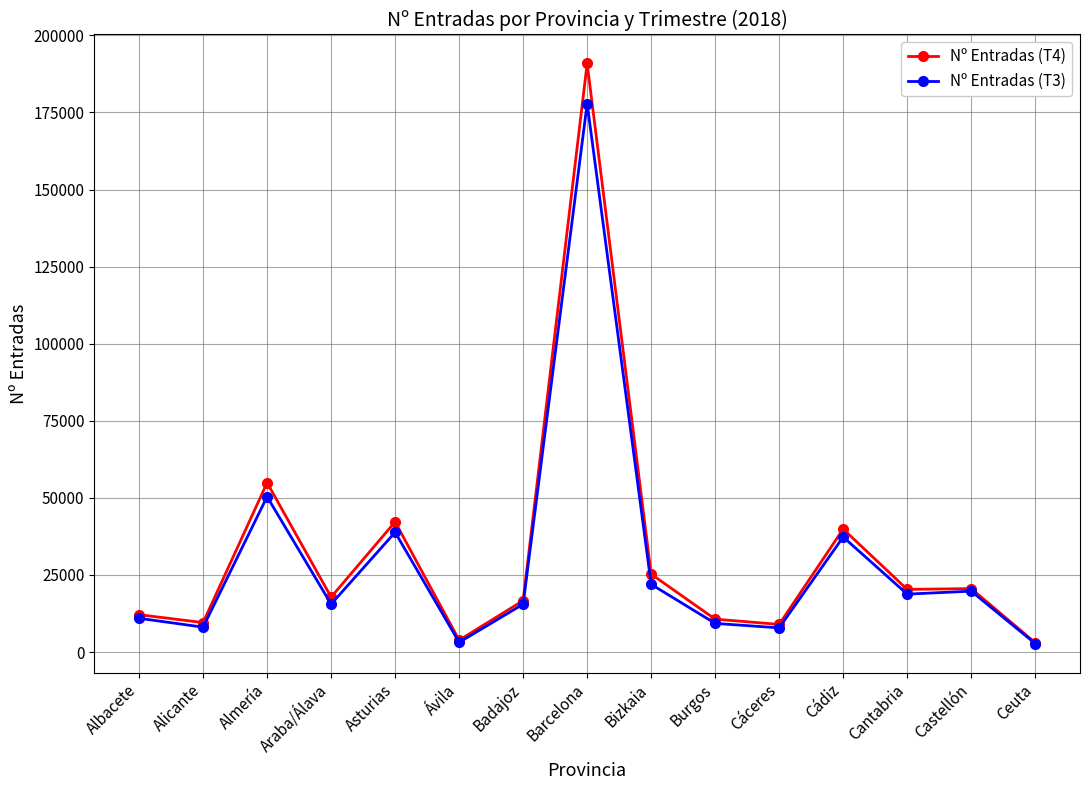

What is the label of the 4th point from the left?

Araba/Álava